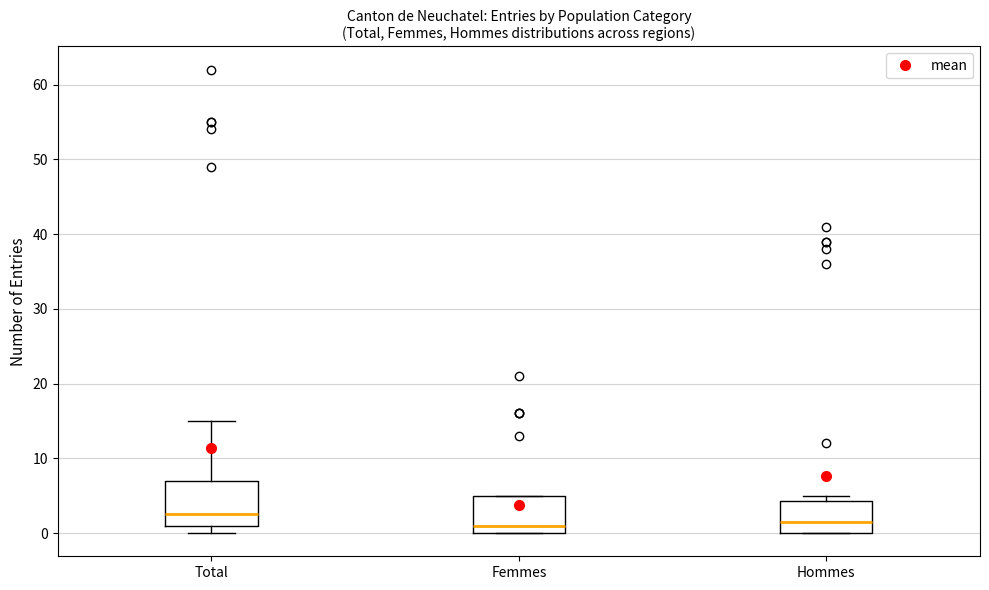

Where is the lower edge of the box for Femmes on the y-axis? The values are not printed on the chart, so give them approximately, as read against the axis.

0